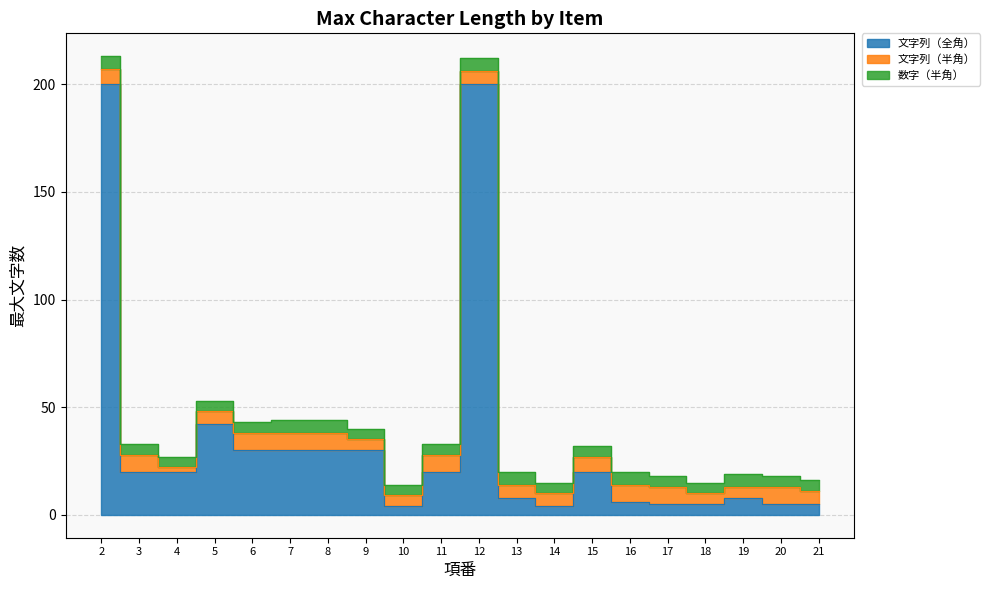

What is the average value of the 数字（半角） series?

5